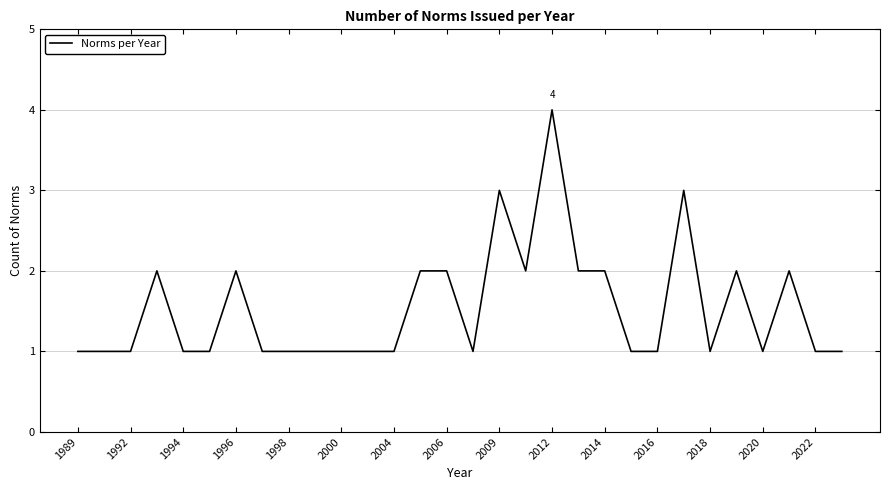

What is the smallest value displayed?

1